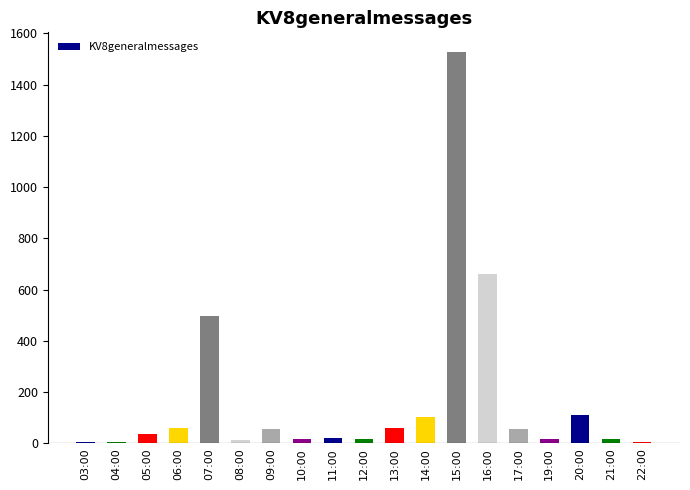

What is the difference between the values at 05:00 and 10:00?

18